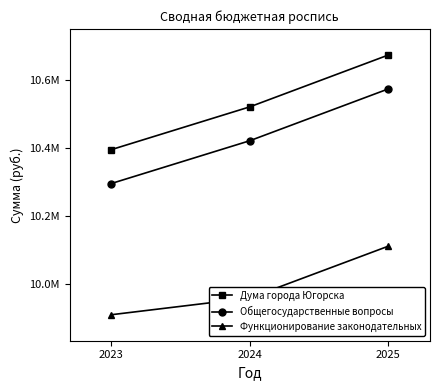

Between 2024 and 2025, which series saw the biggest shift?

Дума города Югорска